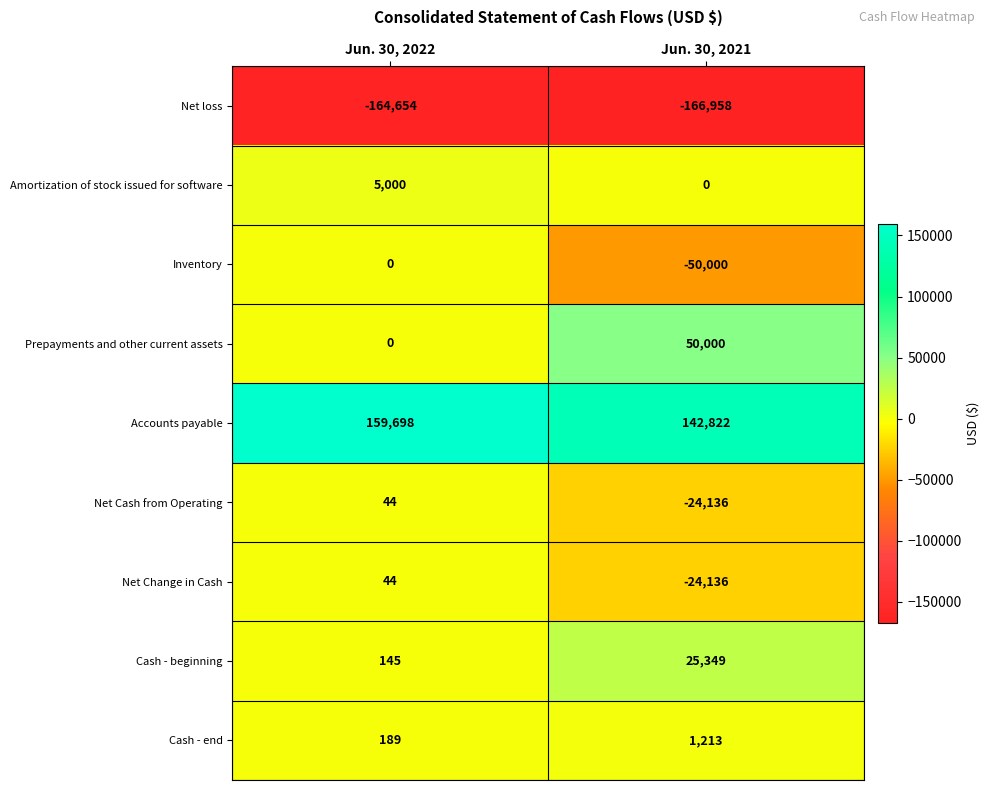

True or false: Accounts payable has a value of 159698 at Jun. 30, 2022.

True